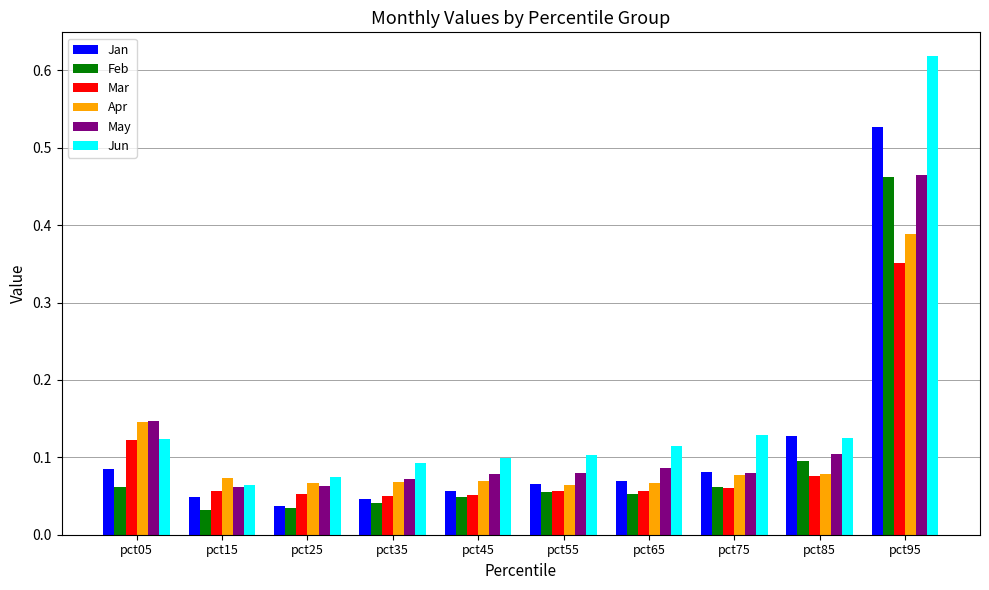

Which category has the highest value in the Feb series?

pct95